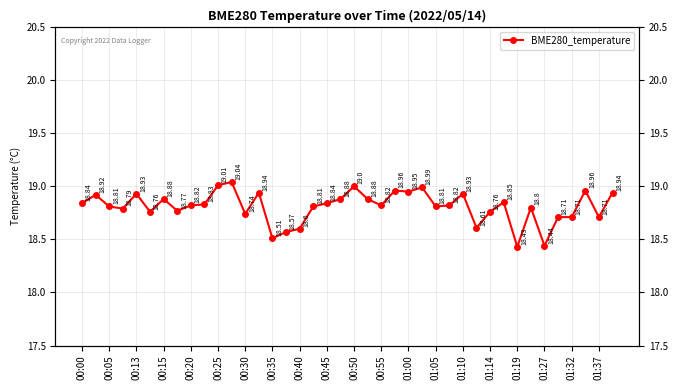

How many categories are shown in the chart?

40